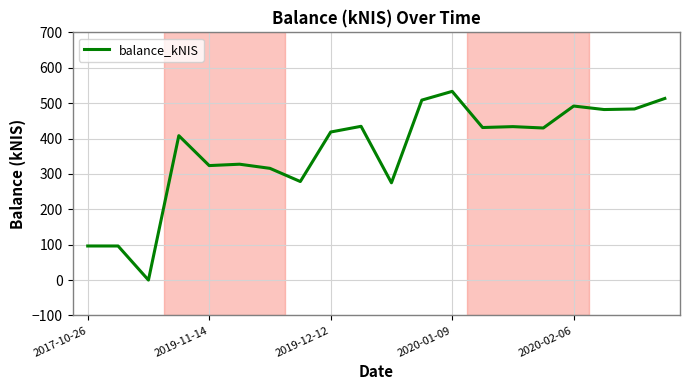

How many values are below 429?

10